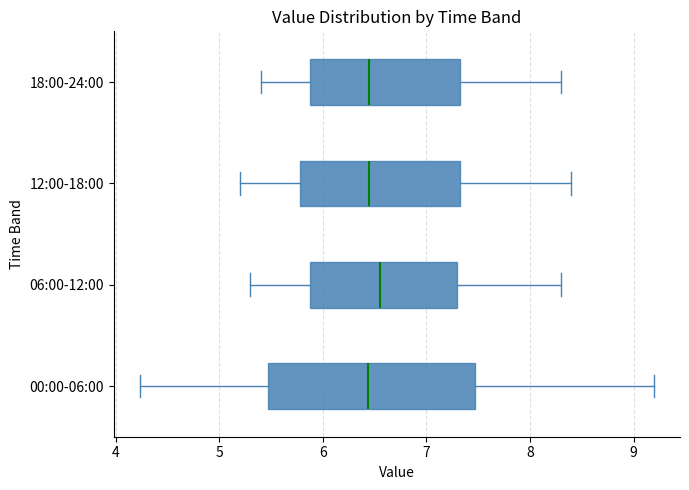

Reading bottom to top, read every box against the x-axis: the position of its median line, the range the box covers, and the ends of its whiskers. The values are not printed on the chart, so give them approximately, as read against the axis.

00:00-06:00: median 6.4, box 5.5 to 7.5, whiskers 4.2 to 9.2
06:00-12:00: median 6.6, box 5.9 to 7.3, whiskers 5.3 to 8.3
12:00-18:00: median 6.5, box 5.8 to 7.3, whiskers 5.2 to 8.4
18:00-24:00: median 6.5, box 5.9 to 7.3, whiskers 5.4 to 8.3